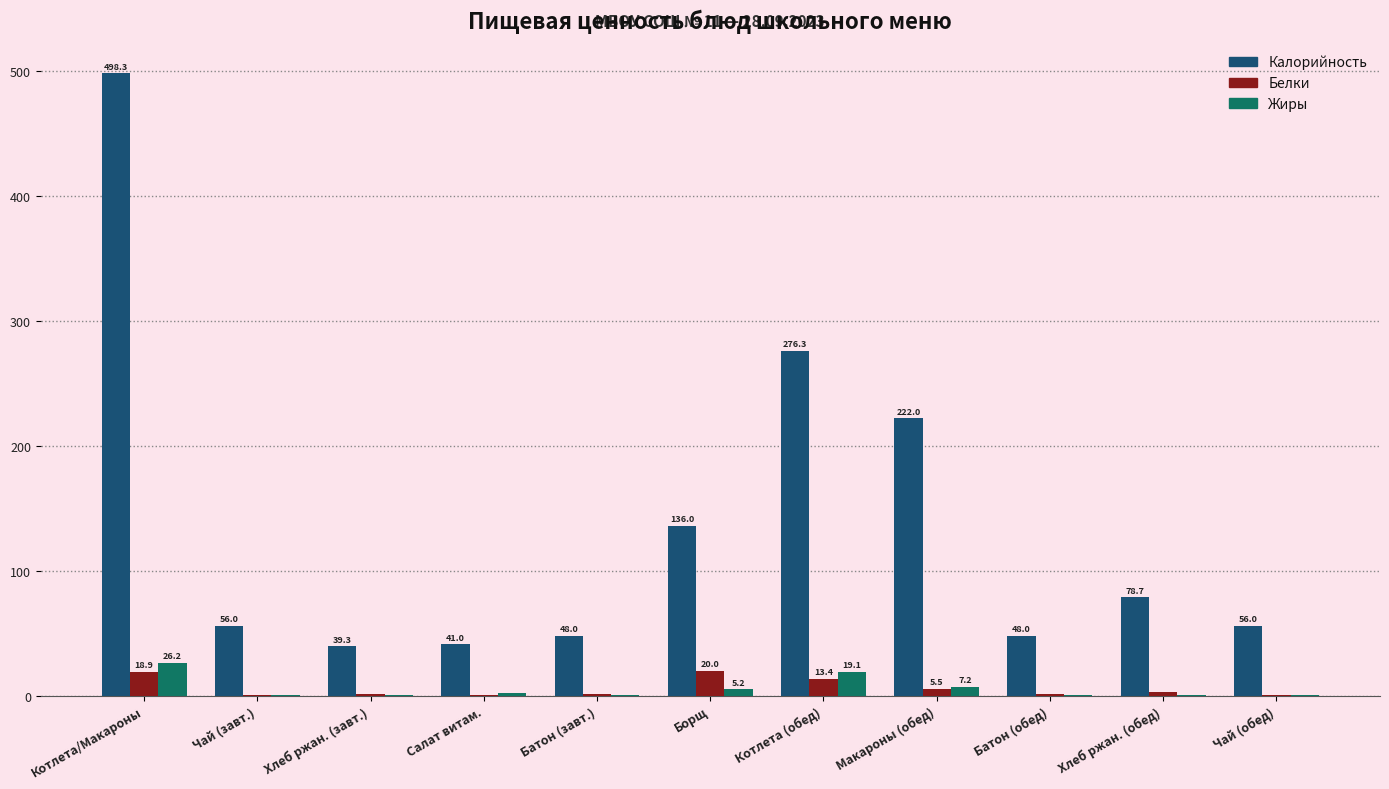

What is the maximum value for Калорийность?

498.3